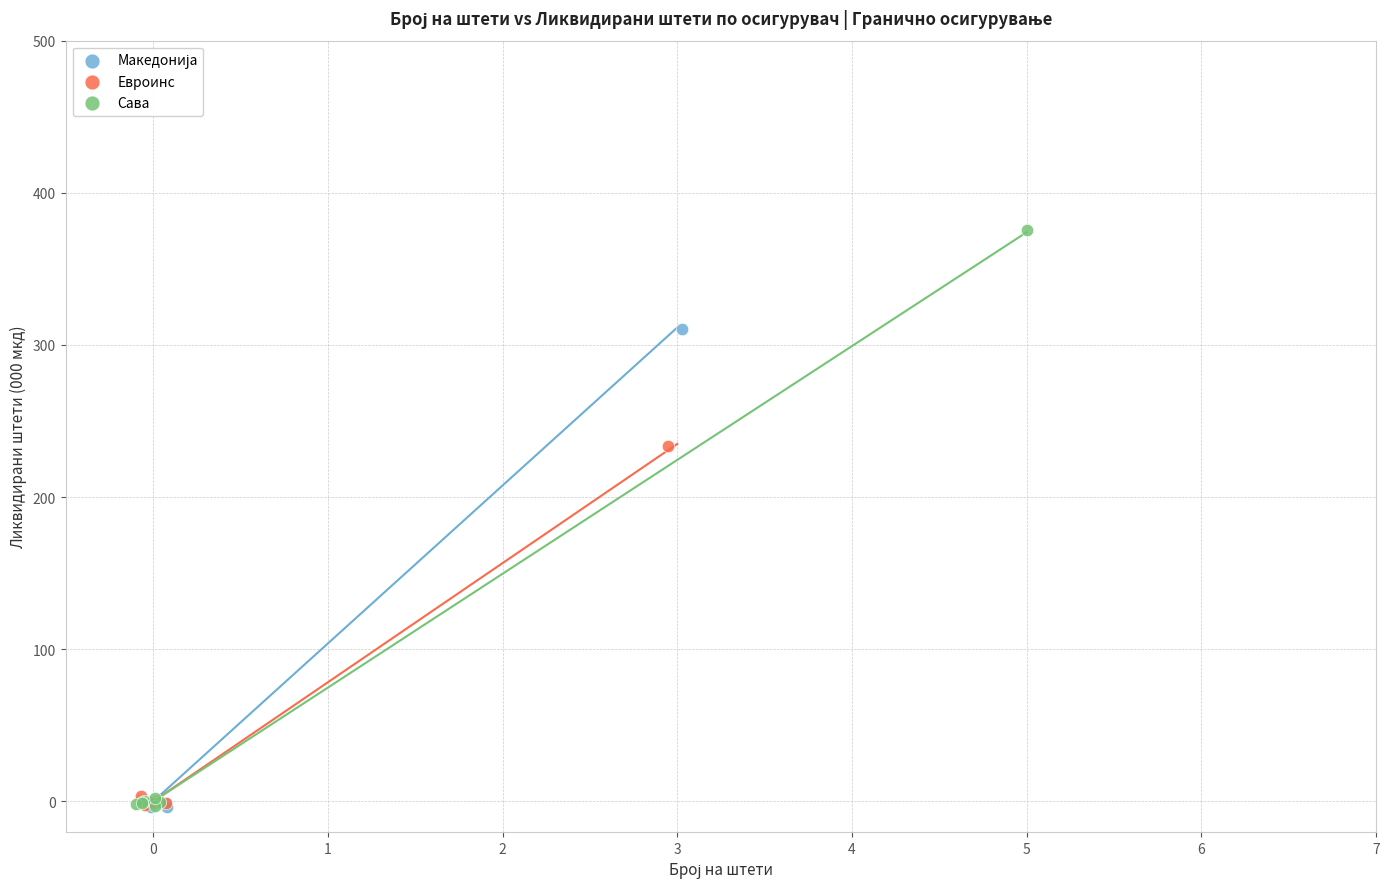

Which series has the largest Y range (max minus min)?

Сава